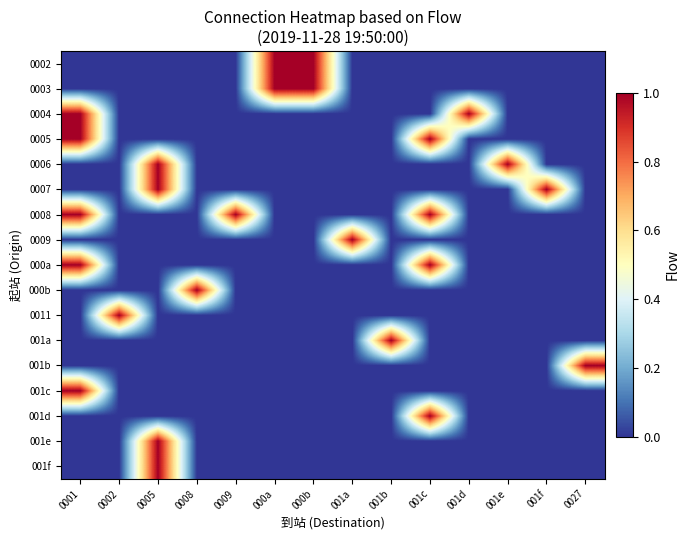

What is the difference between the highest and lowest values at 000a?

1